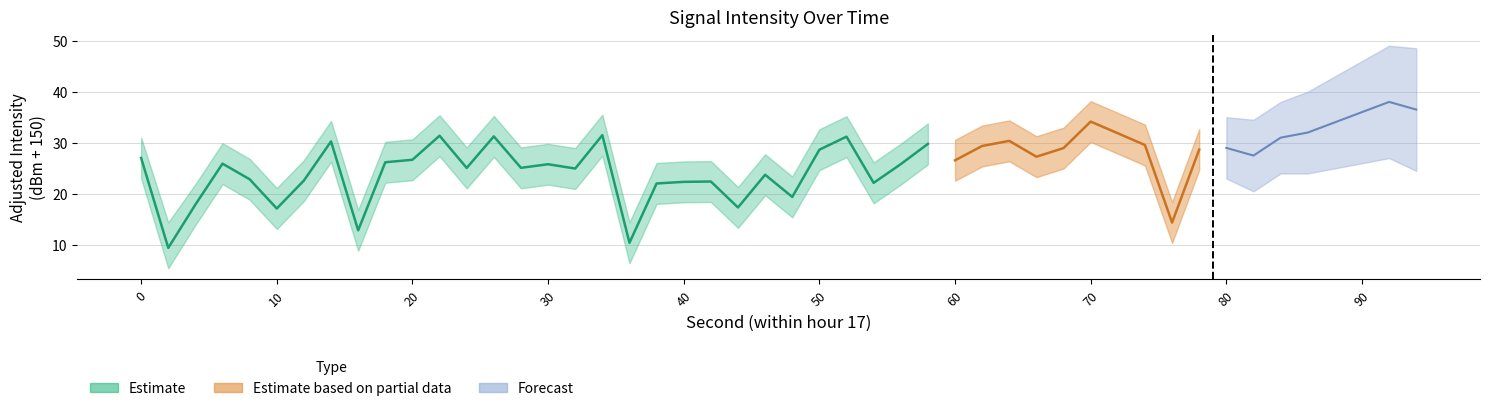

What is the spread (max minus min) of values at 18?

8.0